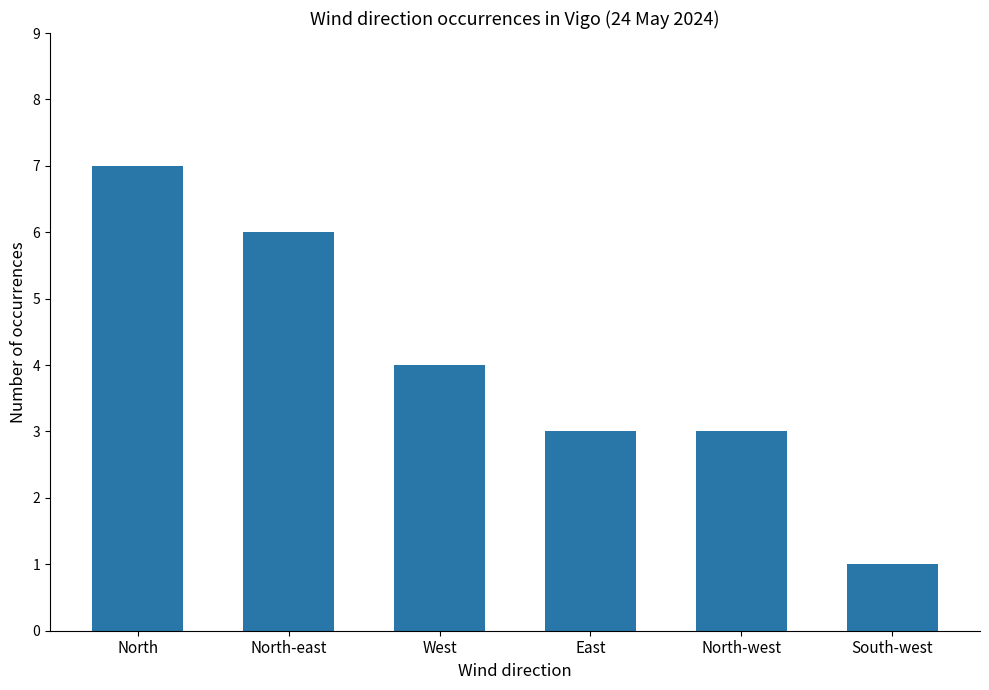

Reading right to left, list all the values displayed in this chart.

South-west=1	North-west=3	East=3	West=4	North-east=6	North=7